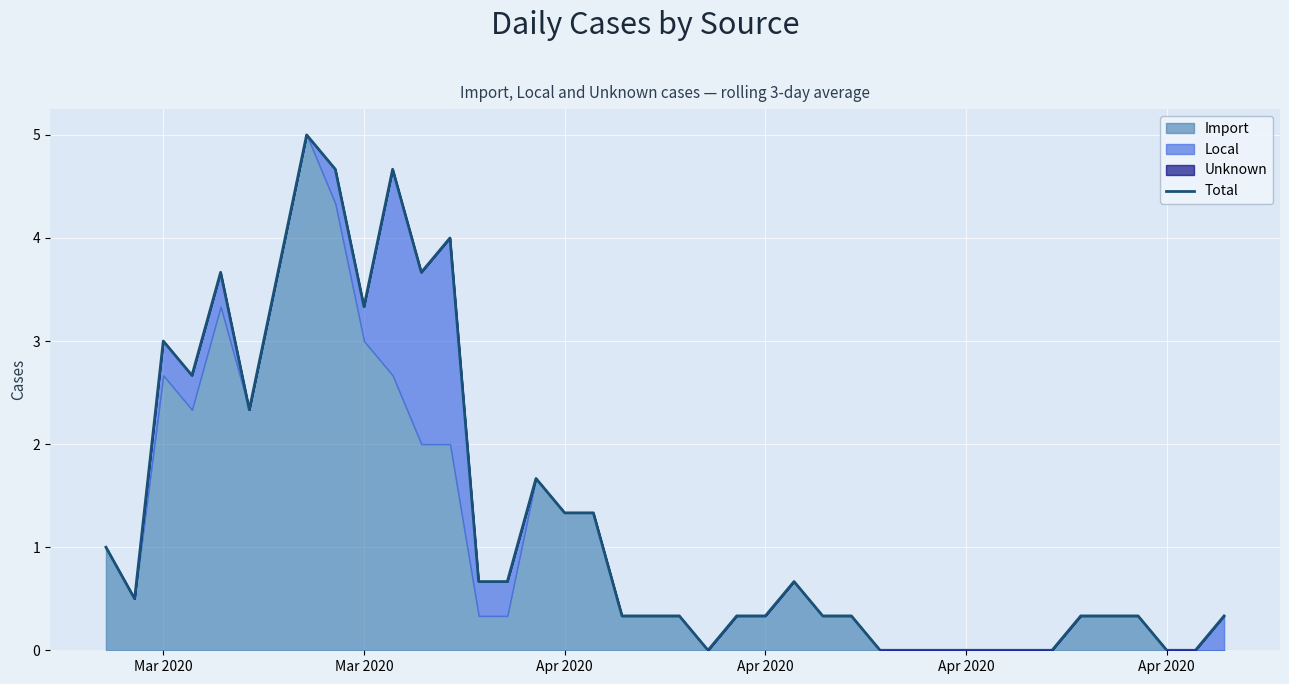

Count the number of values greater than 0.

30